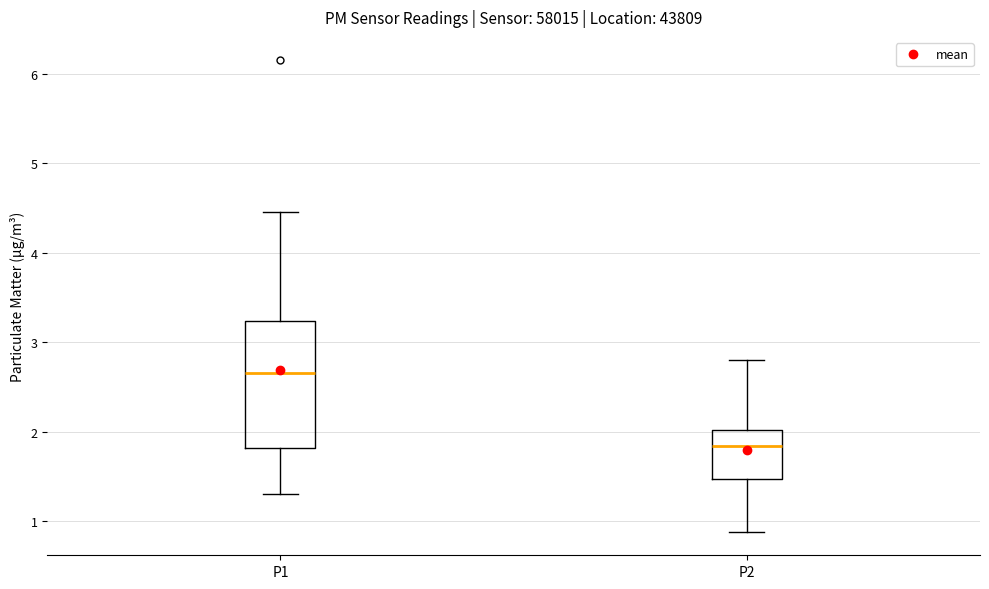

Where is the upper edge of the box for P1 on the y-axis? The values are not printed on the chart, so give them approximately, as read against the axis.

3.2